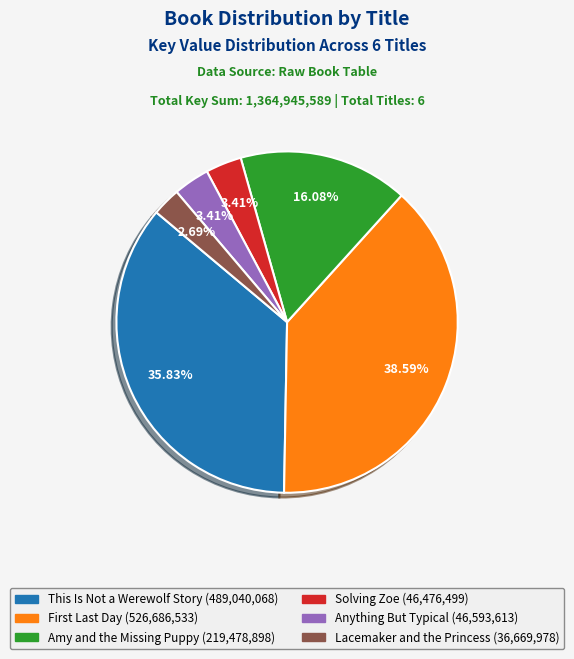

To the nearest percent, what is the difference between the largest and smallest slice percentages?

36%